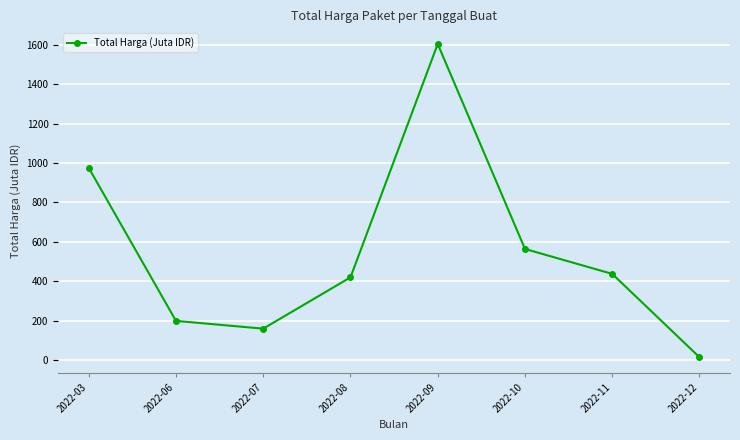

Between 2022-09 and 2022-08, which is larger?

2022-09